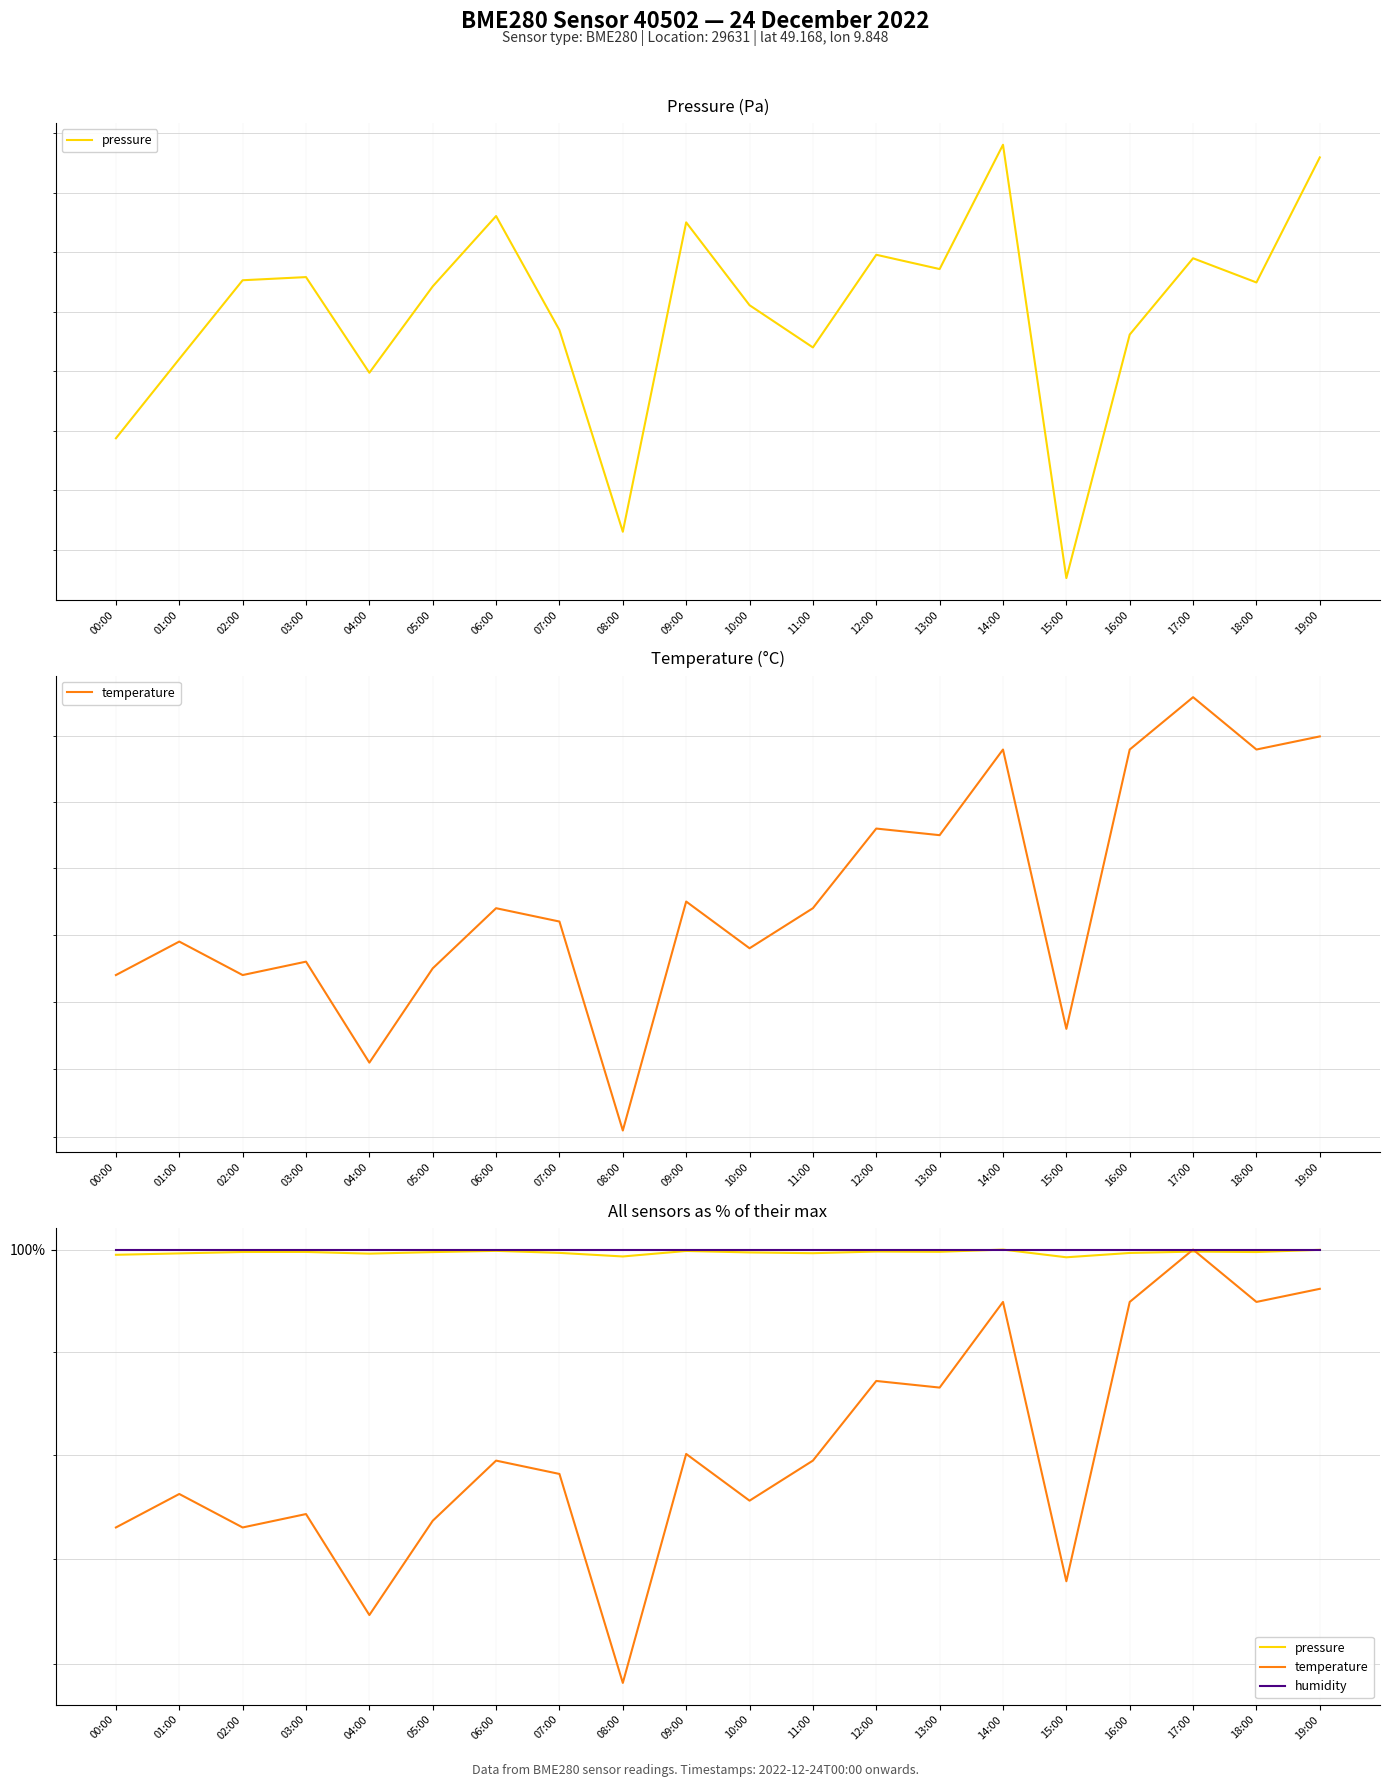

What are all the series names shown in the legend?

pressure, temperature, humidity